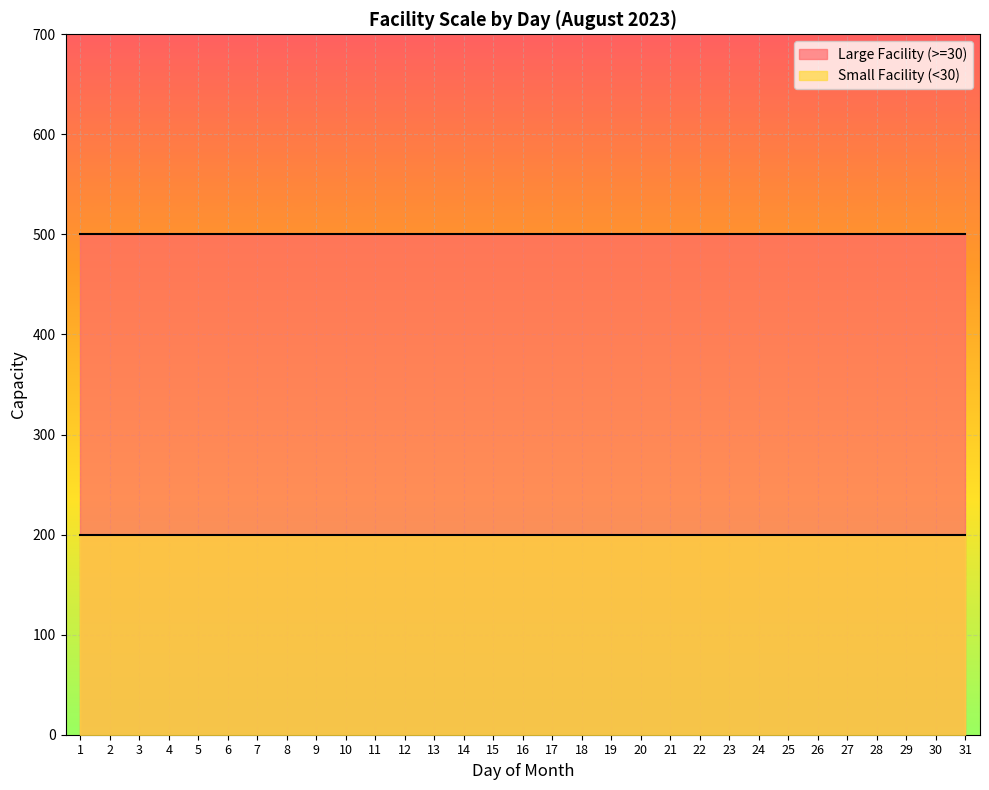

True or false: Large Facility (>=30) and Small Facility (<30) intersect in this chart.

False